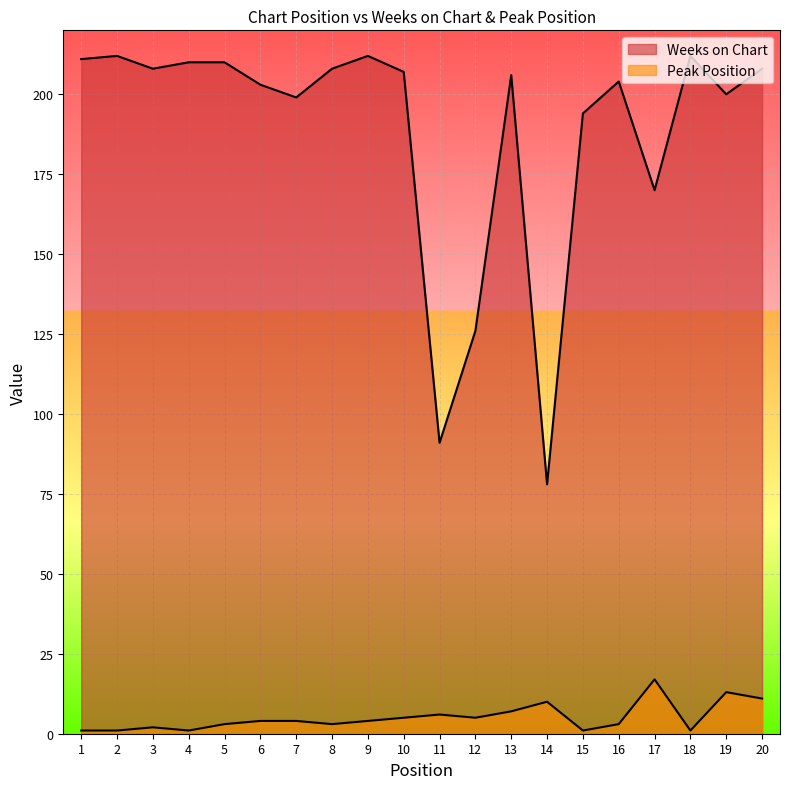

What are all the series names shown in the legend?

Weeks on Chart, Peak Position